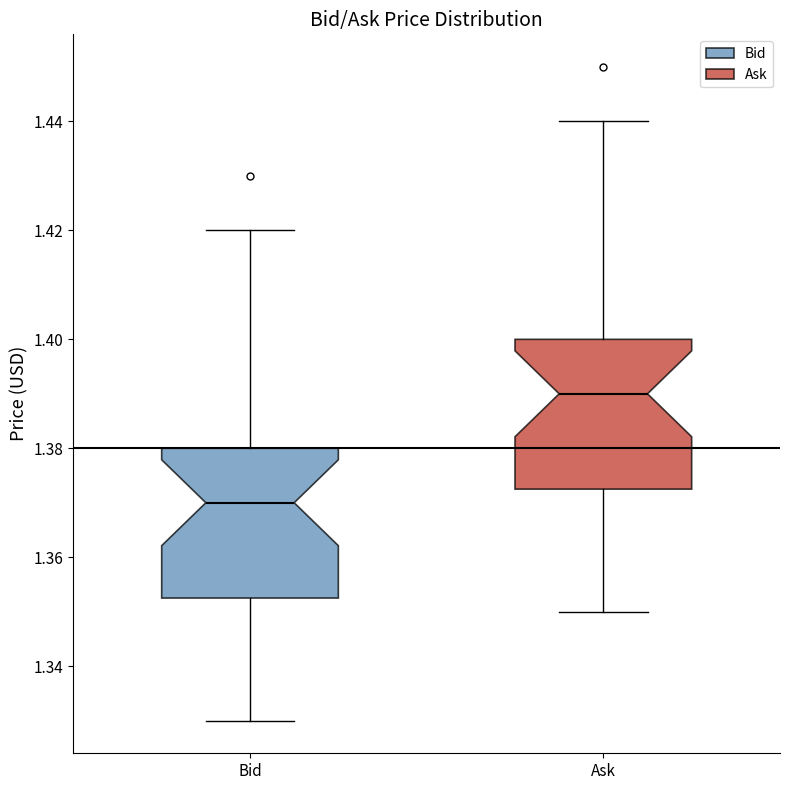

Which box has the highest median line?

Ask